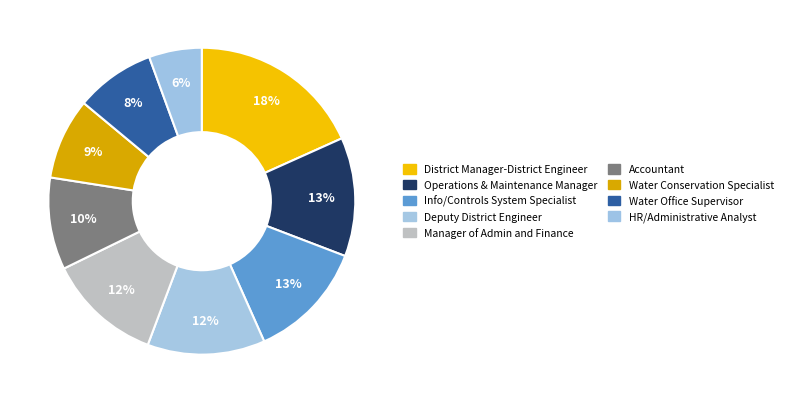

The Water Conservation Specialist slice represents 1% of the pie. True or false?

False